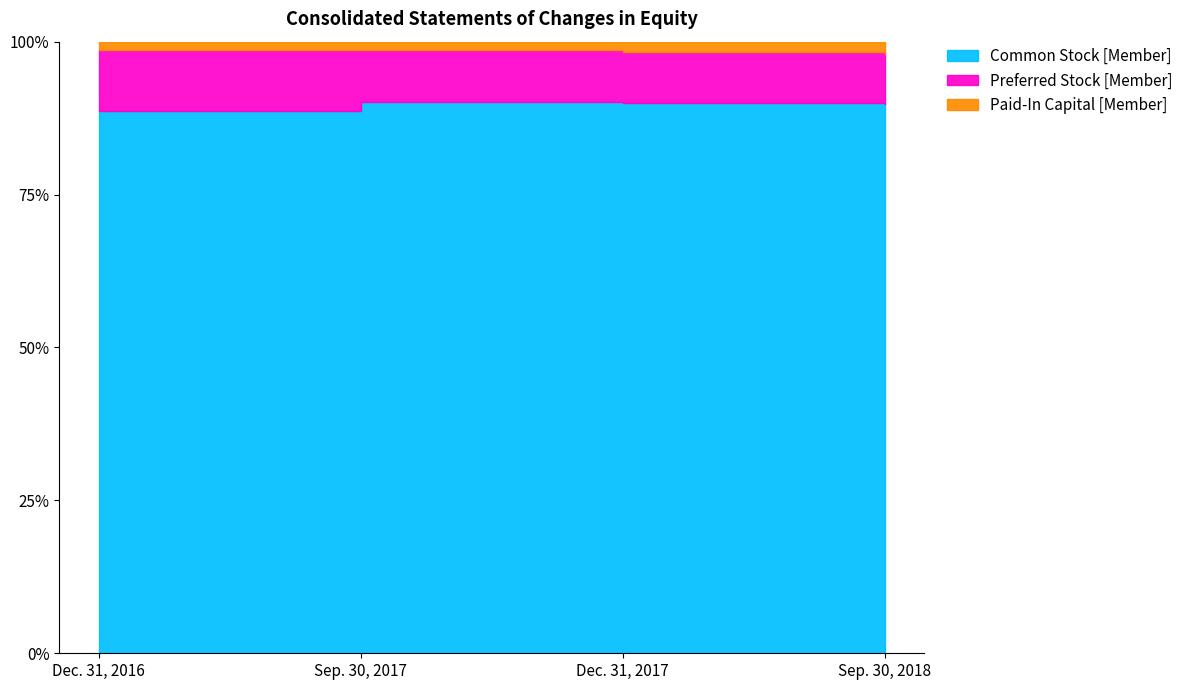

What is the total value across all series at Dec. 31, 2016?

5830901